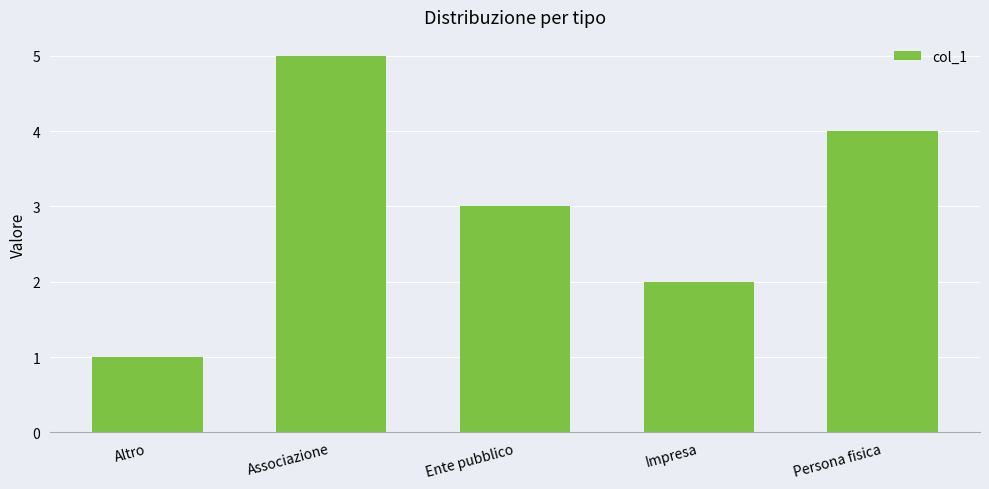

What is the sum of the values at Altro and Persona fisica?

5